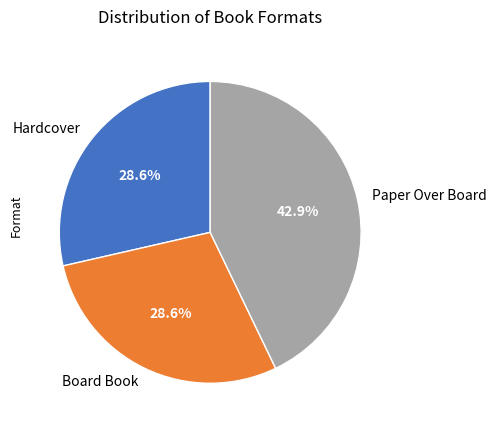

Which category has the biggest portion of the pie?

Paper Over Board